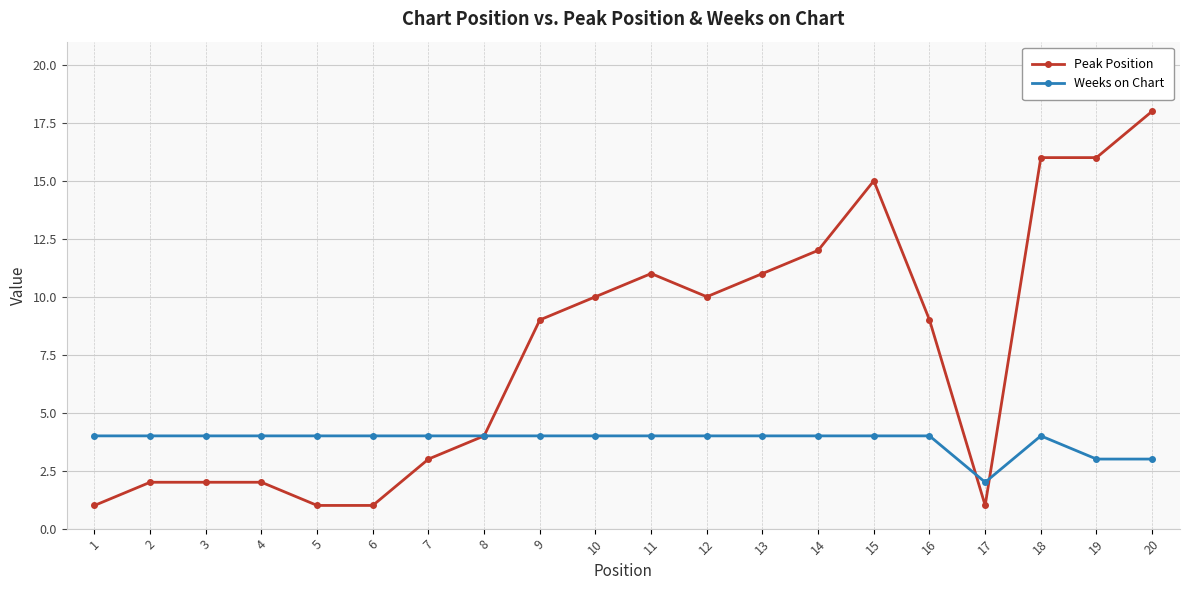

True or false: Weeks on Chart and Peak Position cross at least once.

True